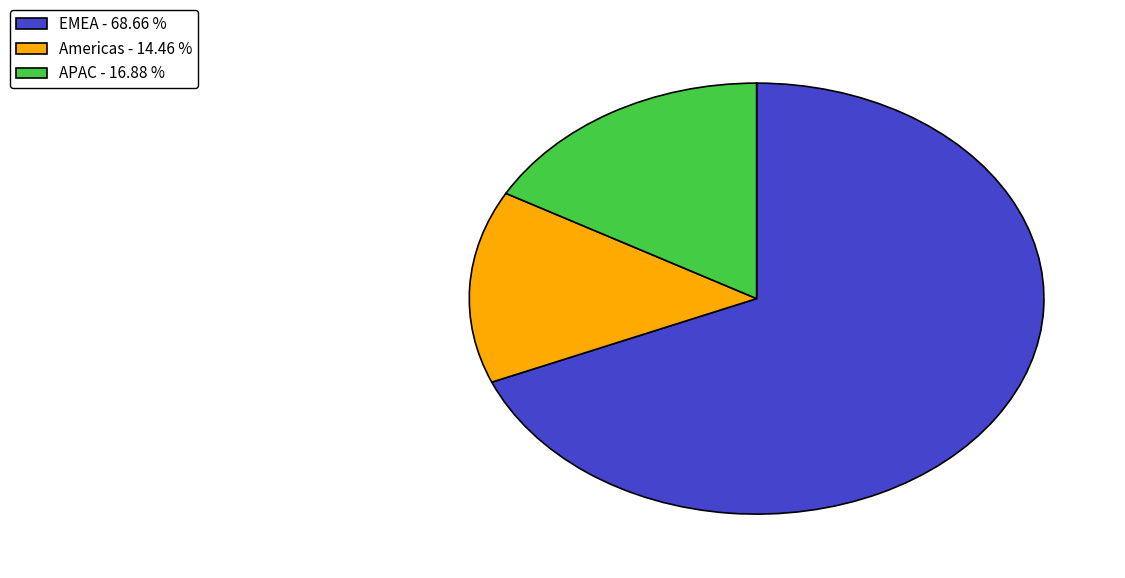

What is the ratio of the value at EMEA to the value at Americas?

4.7